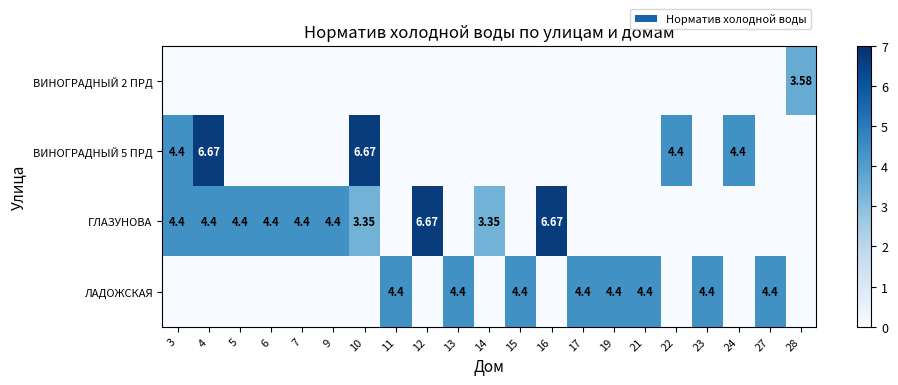

The value of ГЛАЗУНОВА at 5 is 1.6. True or false?

False